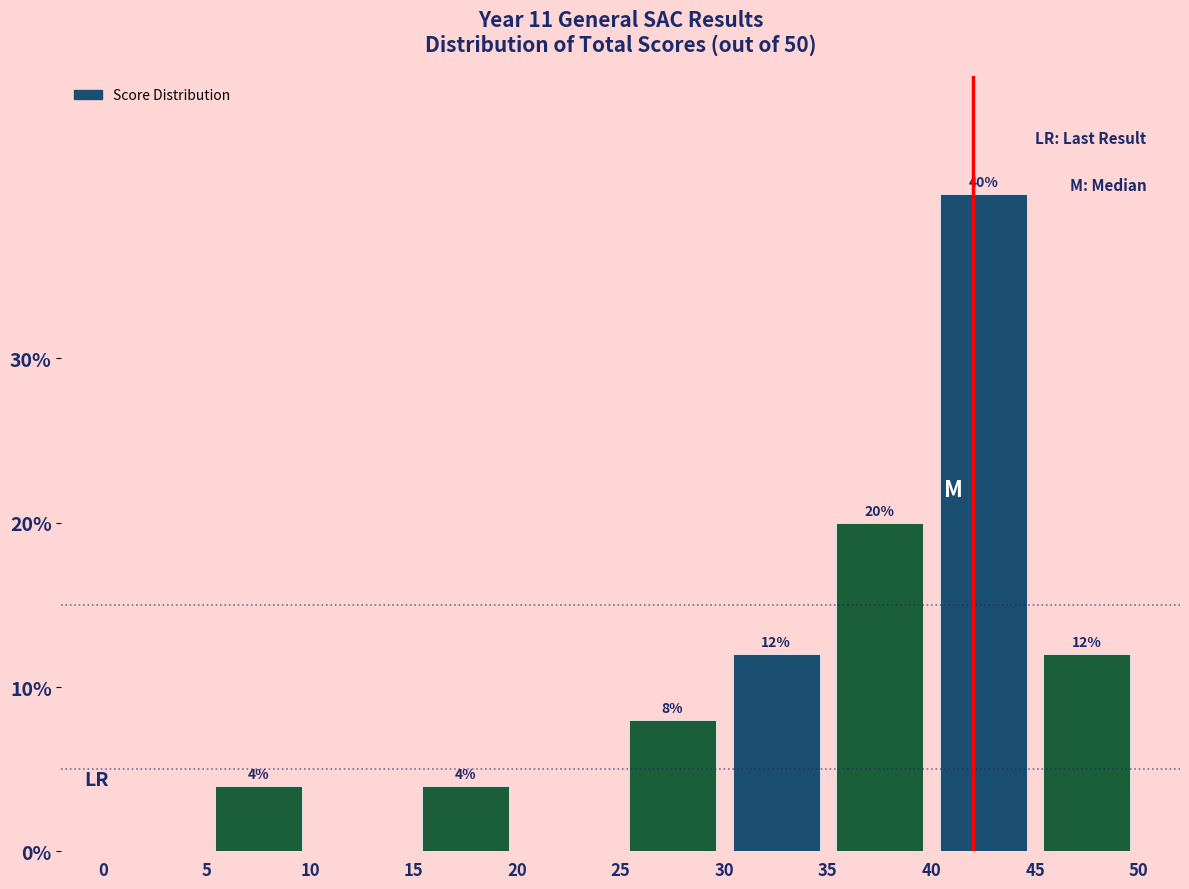

Over which range of the x-axis is the bar tallest?

40 to 45